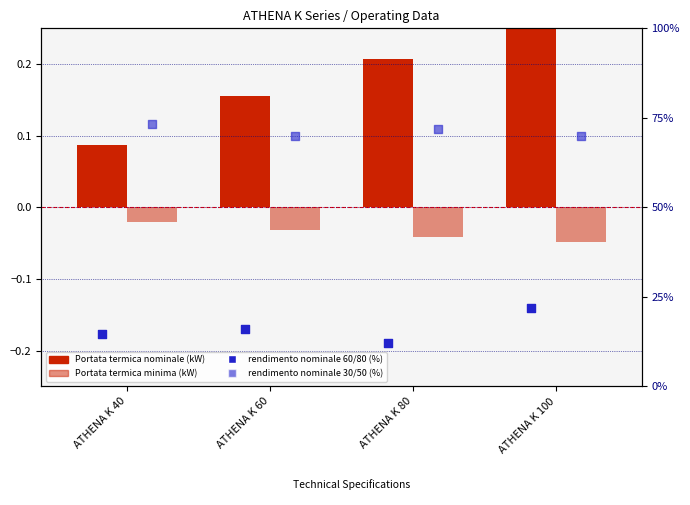

Which series reaches the minimum Y coordinate?

Portata termica minima (kW)